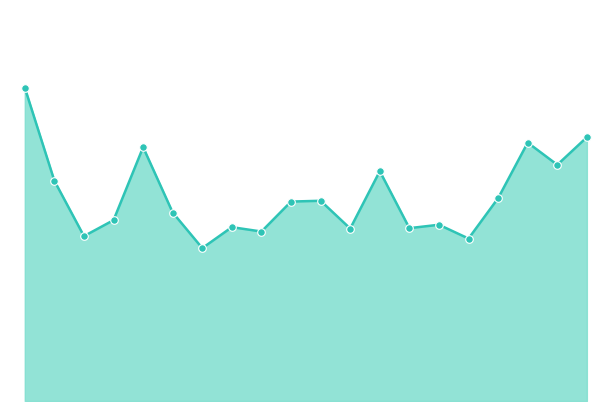

Does the chart have visible grid lines?

No